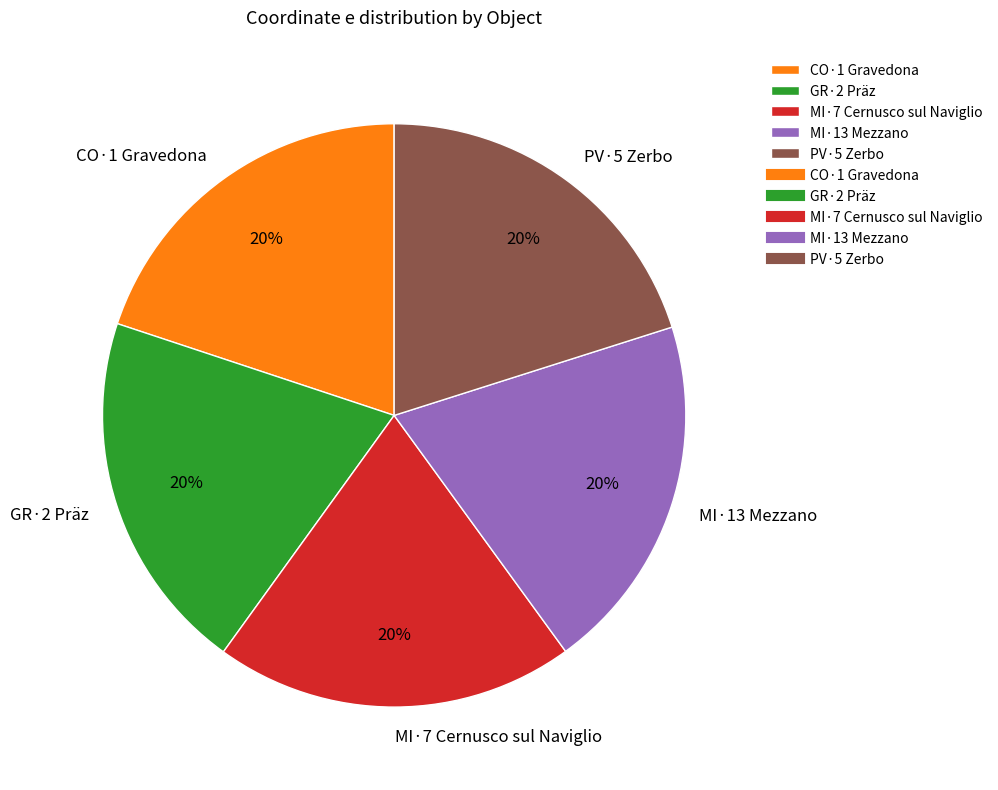

To the nearest percent, what portion does GR·2 Präz represent?

20%